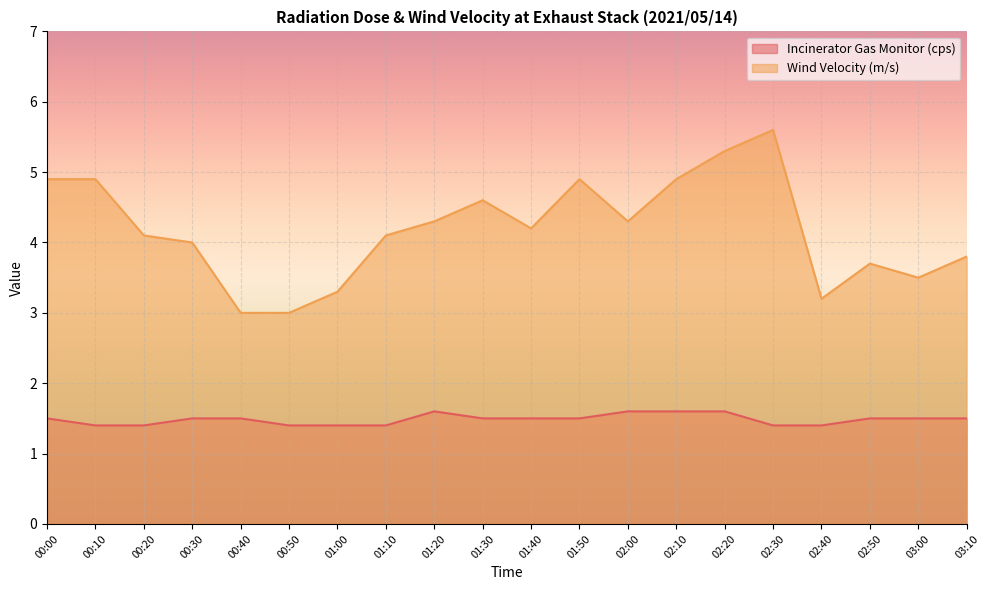

What is the difference between the Incinerator Gas Monitor (cps) values at 02:00 and 01:10?

0.2